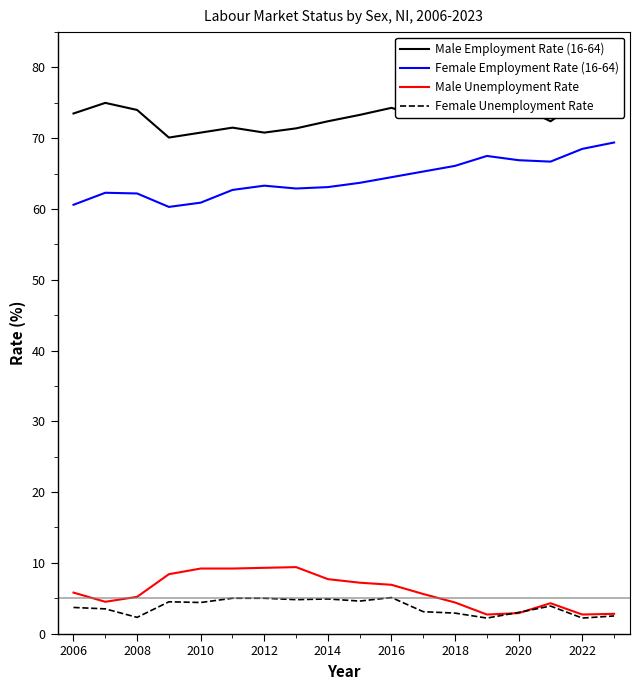

What is the lowest value of the Female Unemployment Rate series?

2.2